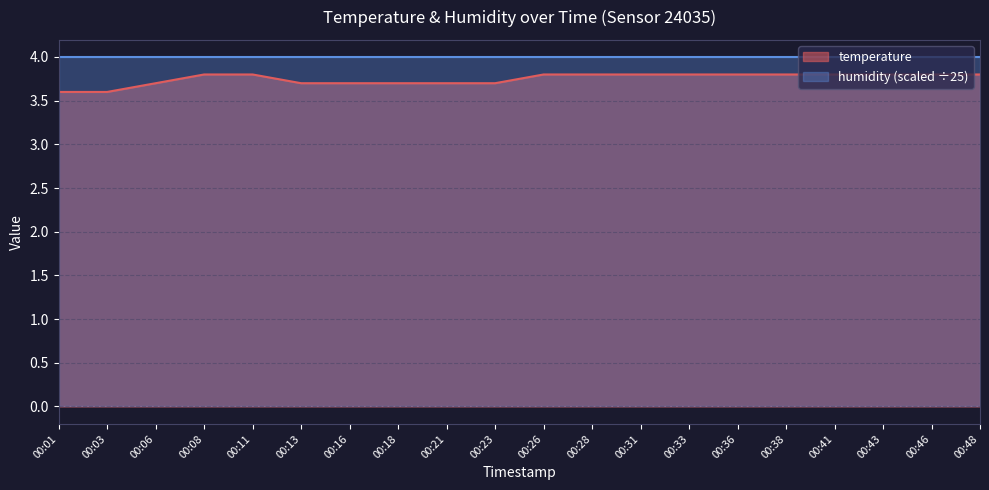

Reading left to right, what are all the values shown in this chart?

3.6	3.6	3.7	3.8	3.8	3.7	3.7	3.7	3.7	3.7	3.8	3.8	3.8	3.8	3.8	3.8	3.8	3.8	3.8	3.8